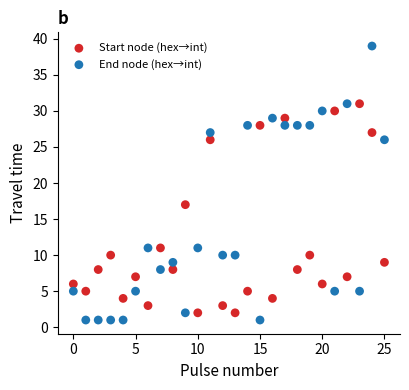

Which series has the largest Y range (max minus min)?

End node (hex→int)